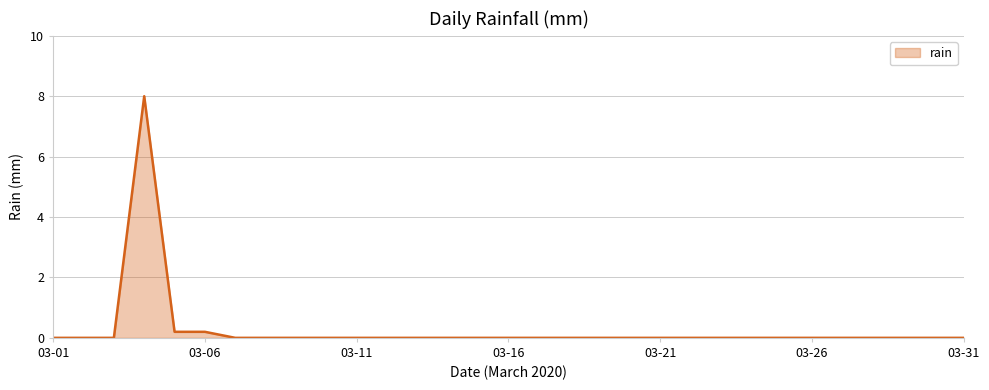

What is the maximum value shown in the chart?

8.0